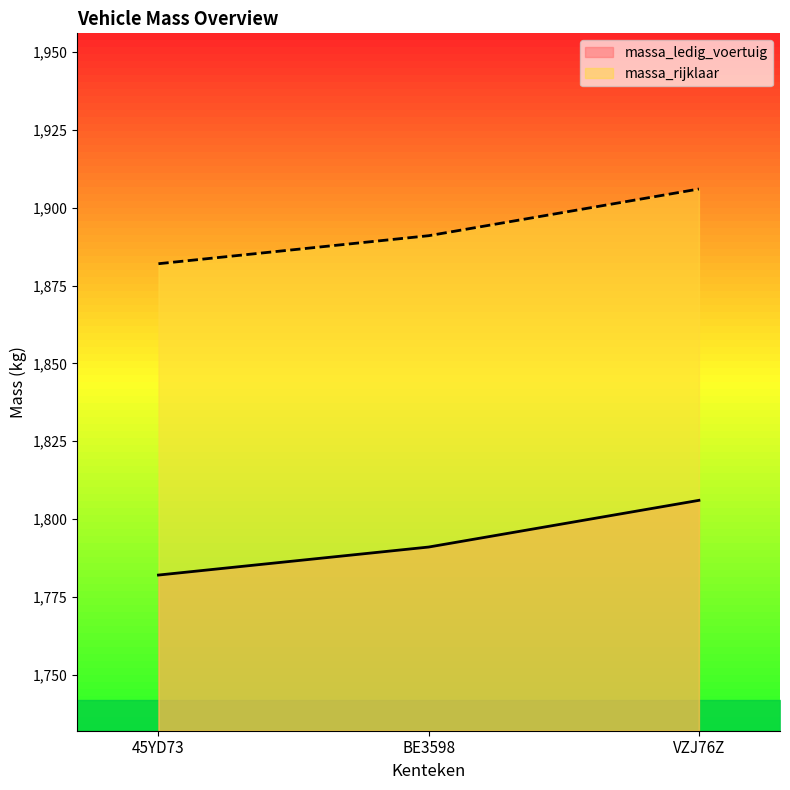

Reading left to right, transcribe all the data shown in this chart.

massa_ledig_voertuig: 1782	1791	1806
massa_rijklaar: 1882	1891	1906